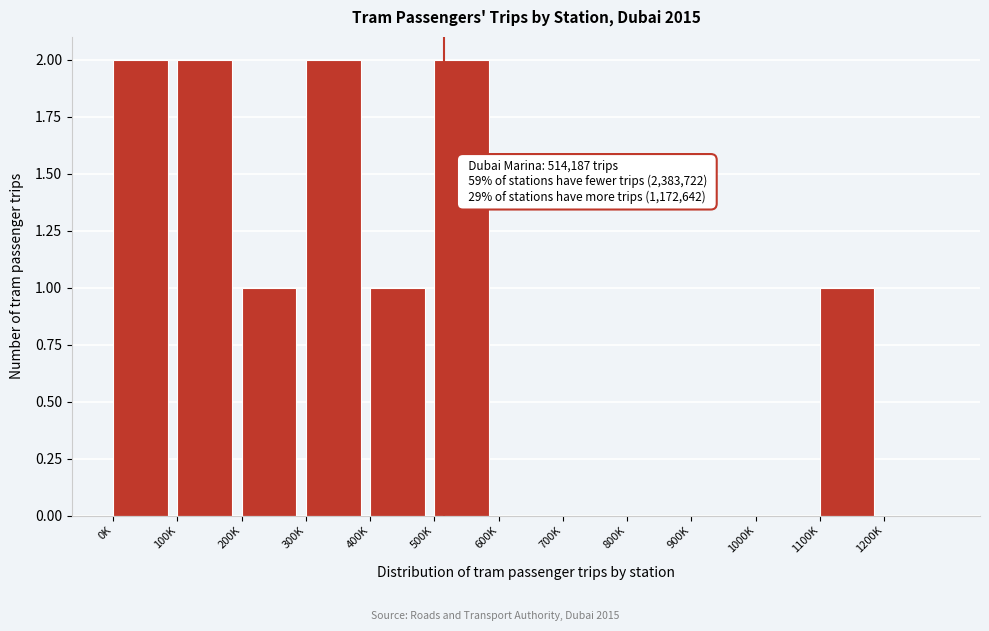

Reading right to left, extract all data points from this chart.

1200K=0	1100K=1	1000K=0	900K=0	800K=0	700K=0	600K=0	500K=2	400K=1	300K=2	200K=1	100K=2	0K=2